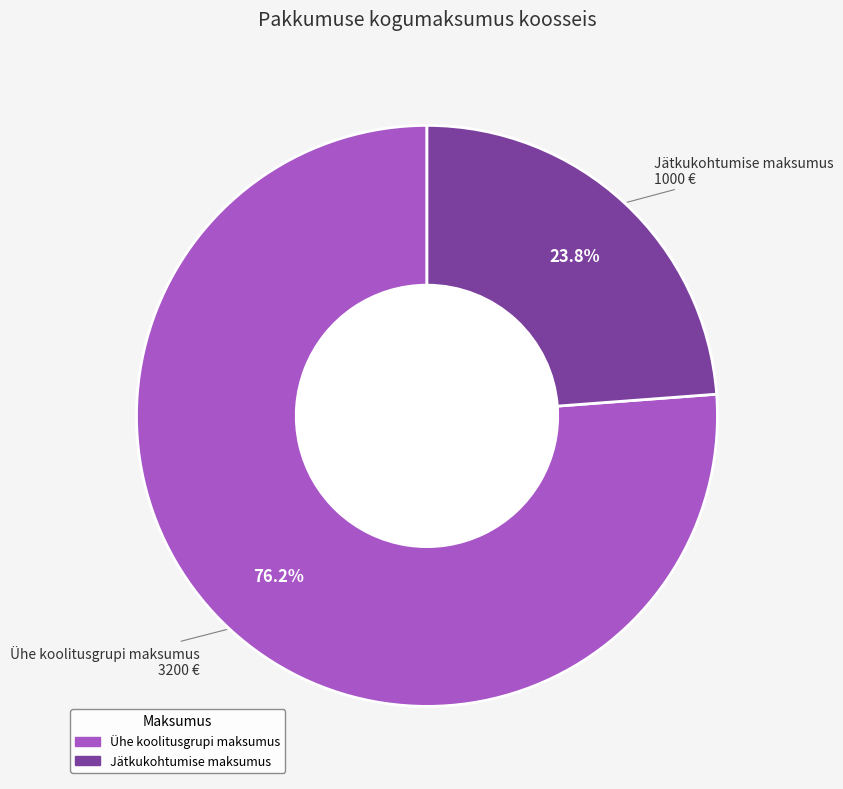

Approximately how many times larger is the value at Jätkukohtumise maksumus compared to Ühe koolitusgrupi maksumus?

0.3